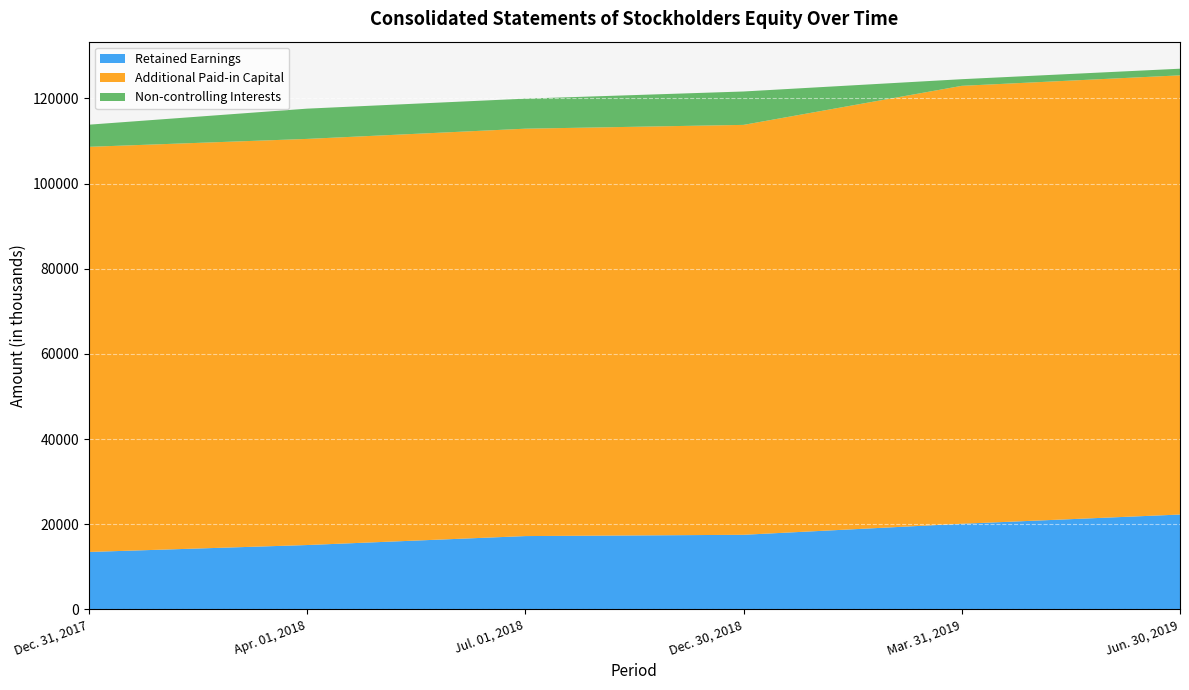

Reading left to right, what are all the values shown in this chart?

Retained Earnings: Dec. 31, 2017=13495	Apr. 01, 2018=15122	Jul. 01, 2018=17227	Dec. 30, 2018=17528	Mar. 31, 2019=20119	Jun. 30, 2019=22287
Additional Paid-in Capital: Dec. 31, 2017=95151	Apr. 01, 2018=95384	Jul. 01, 2018=95680	Dec. 30, 2018=96272	Mar. 31, 2019=102854	Jun. 30, 2019=103150
Non-controlling Interests: Dec. 31, 2017=5200	Apr. 01, 2018=7107	Jul. 01, 2018=7054	Dec. 30, 2018=7844	Mar. 31, 2019=1558	Jun. 30, 2019=1558